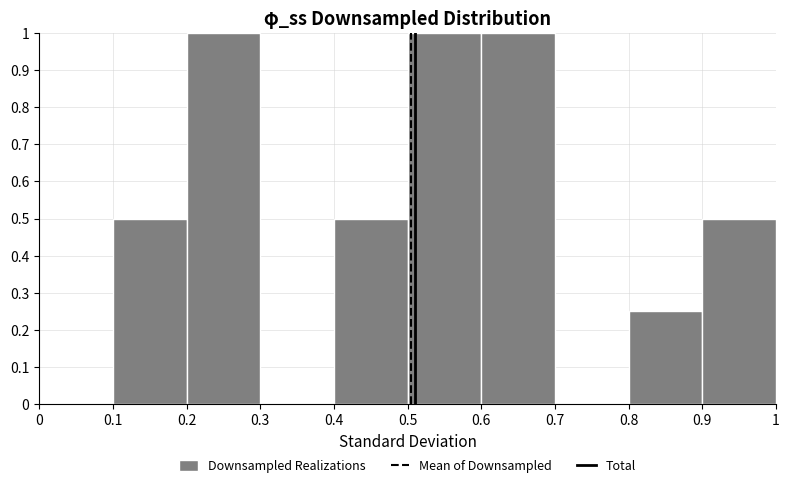

Reading left to right, transcribe this chart: for each bar, give the range it covers on the x-axis and its height. The values are not printed on the chart, so give them approximately, as read against the axis.

0 to 0.1: 0
0.1 to 0.2: 0.50
0.2 to 0.3: 1.00
0.3 to 0.4: 0
0.4 to 0.5: 0.50
0.5 to 0.6: 1.00
0.6 to 0.7: 1.00
0.7 to 0.8: 0
0.8 to 0.9: 0.25
0.9 to 1: 0.50